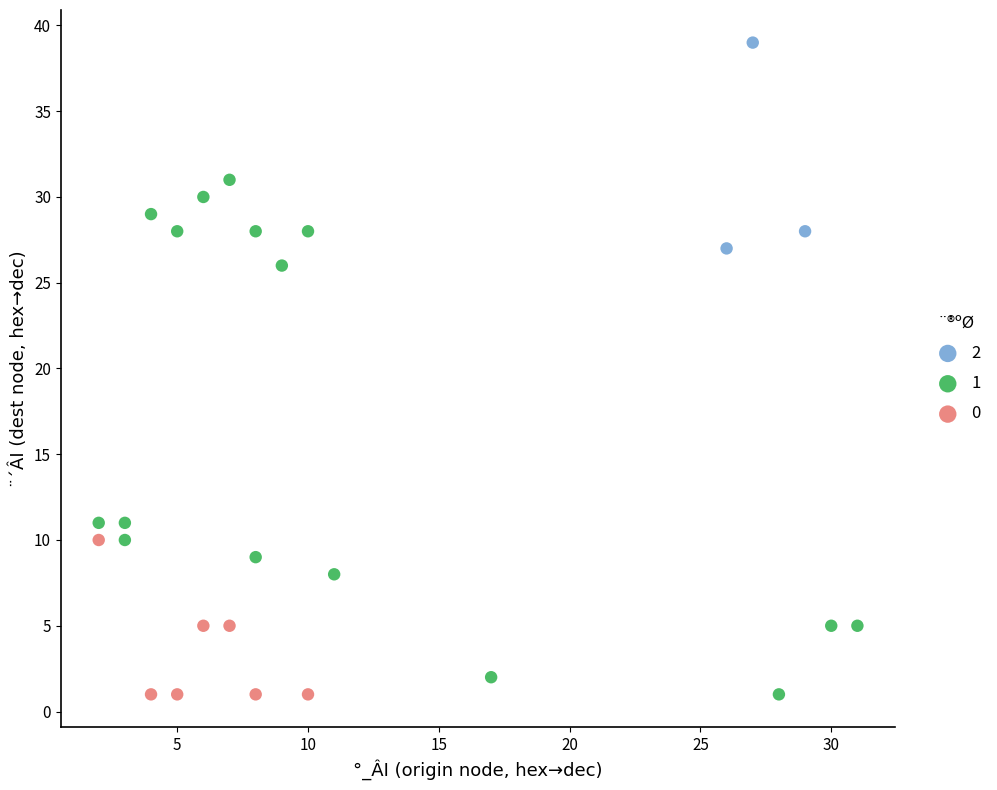

What are all the series names shown in the legend?

2, 1, 0